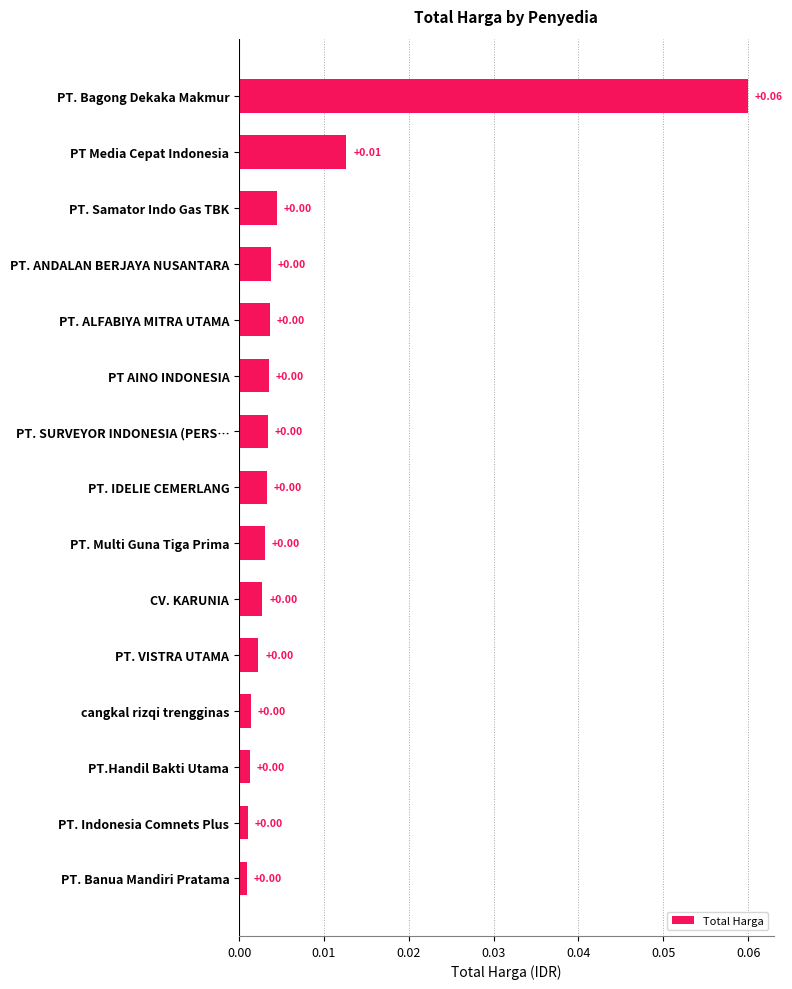

What is the label of the 10th bar from the bottom?

PT AINO INDONESIA